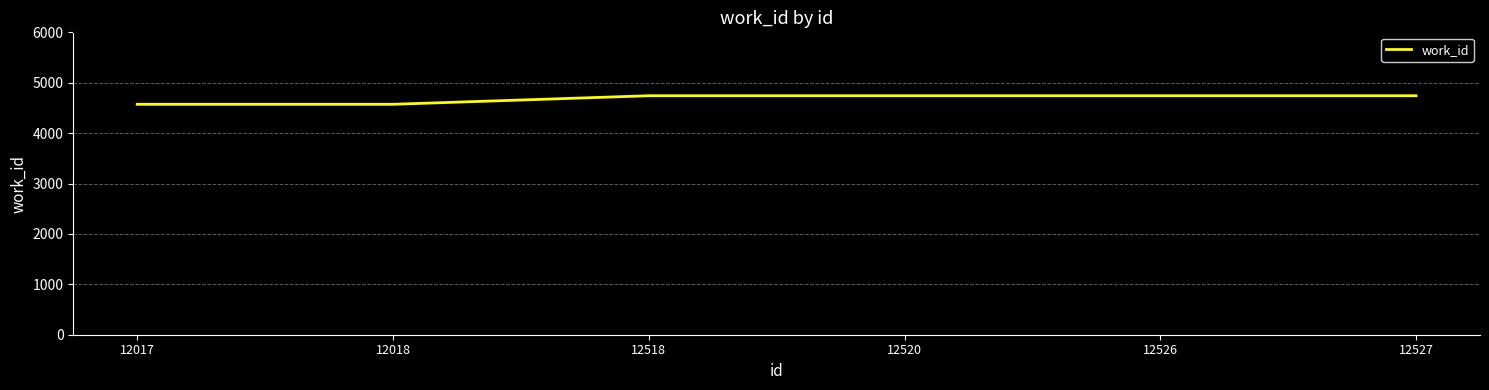

What is the difference between the maximum and minimum values?

170